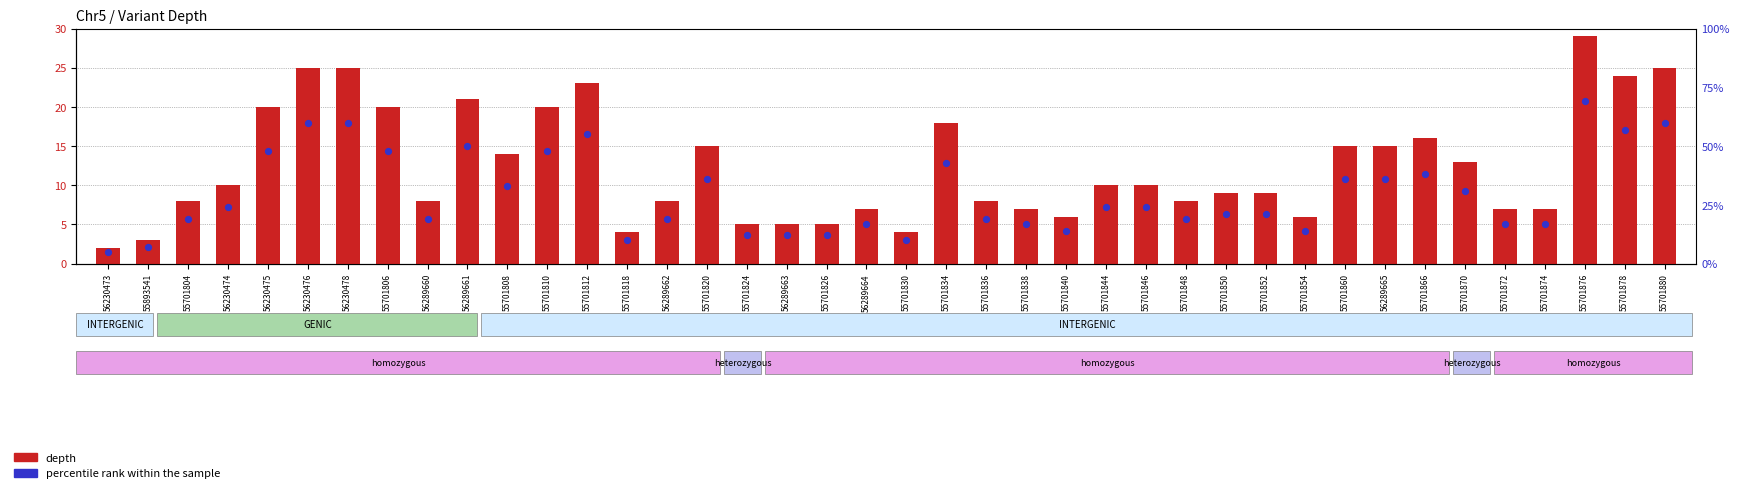

At which category is the sum across all series the highest?

55701876